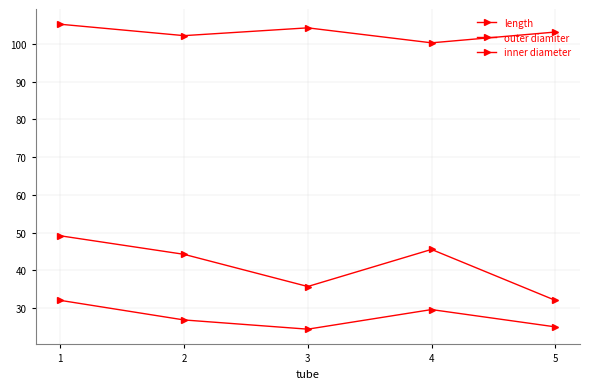

What is the minimum value for length?

32.0